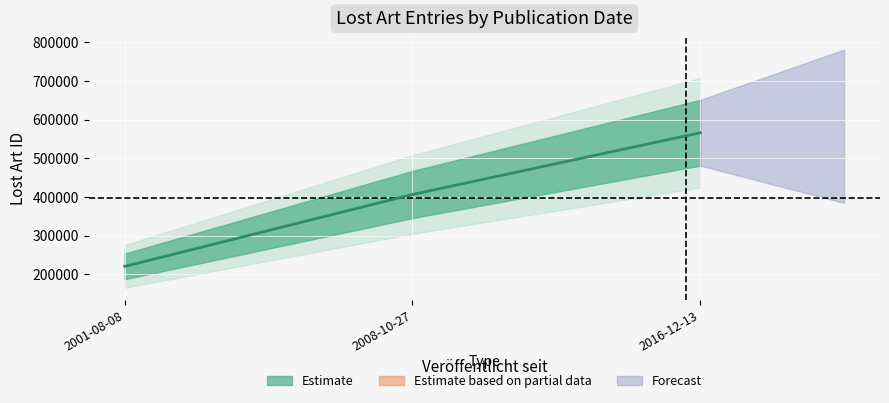

How many values exceed 406399?

1